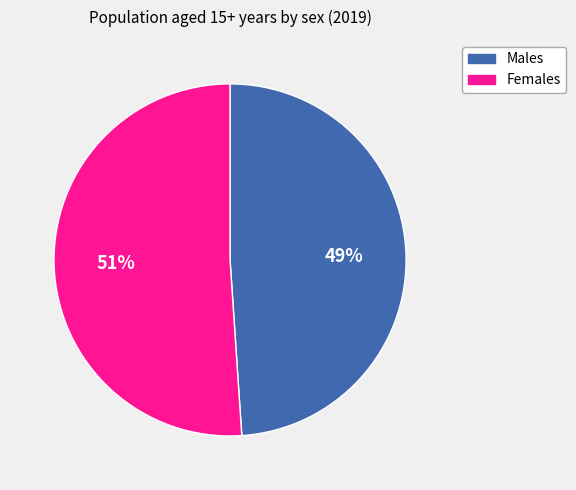

Which category has the biggest portion of the pie?

Females